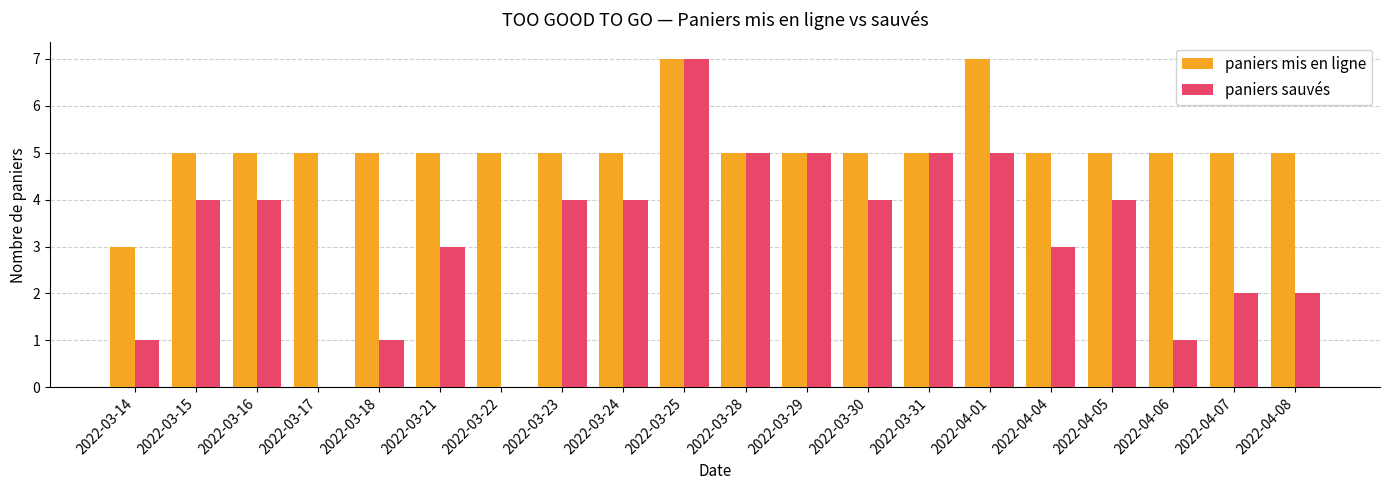

True or false: paniers mis en ligne has a value of 5 at 2022-04-06.

True